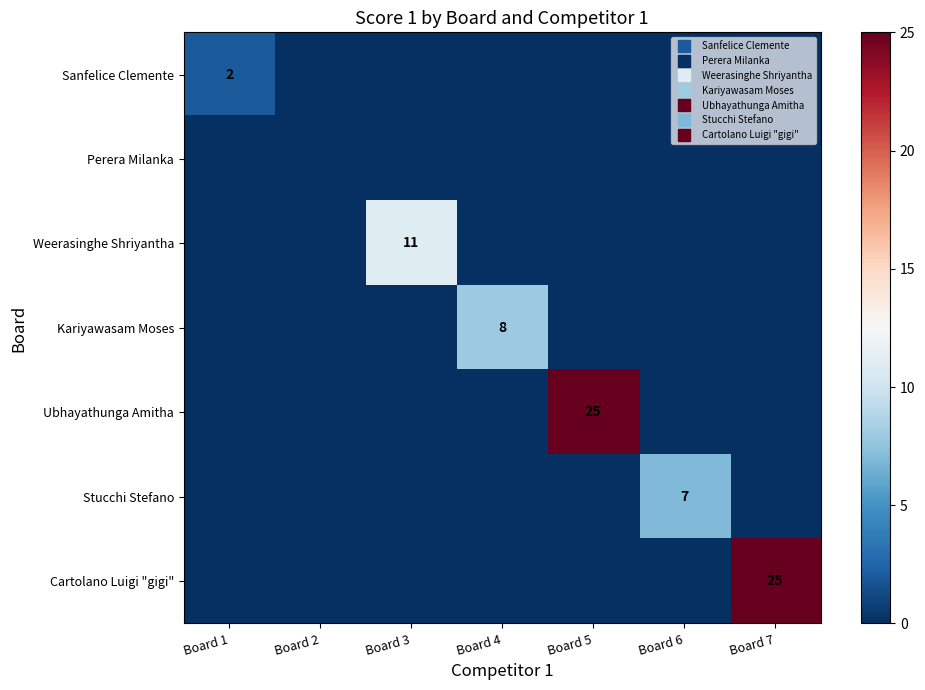

How many data points does each series have?

7